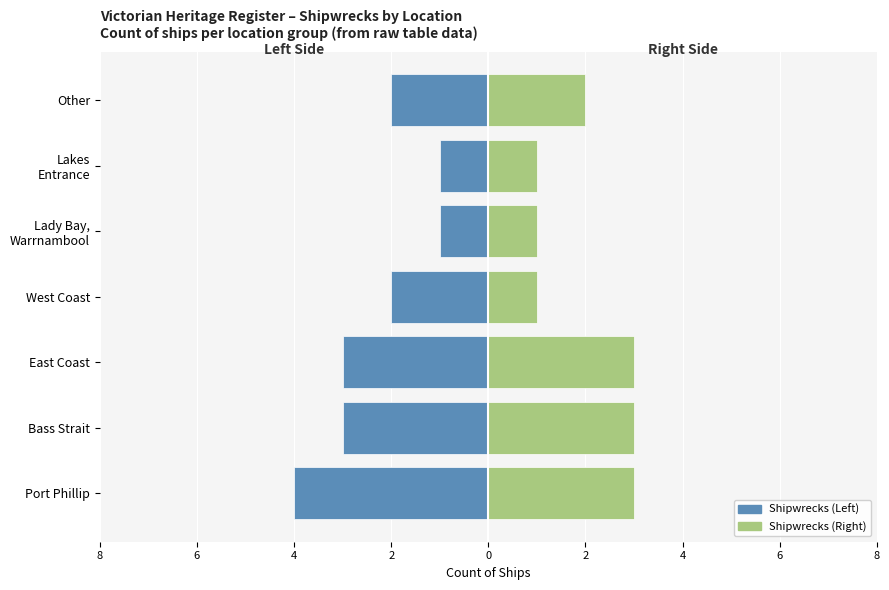

Which series has the widest spread of values?

Shipwrecks (Left)